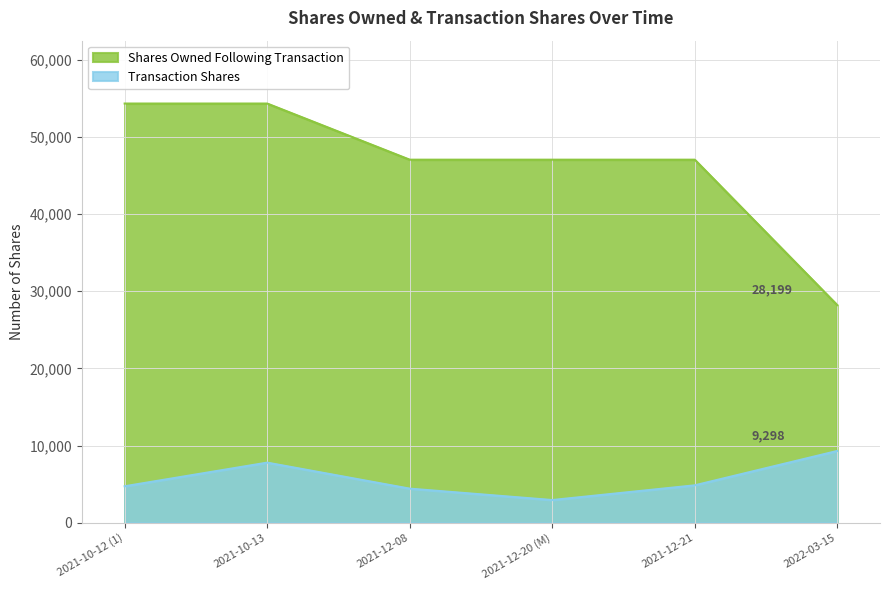

What value does the Shares Owned Following Transaction series have at 2021-12-08?

47049